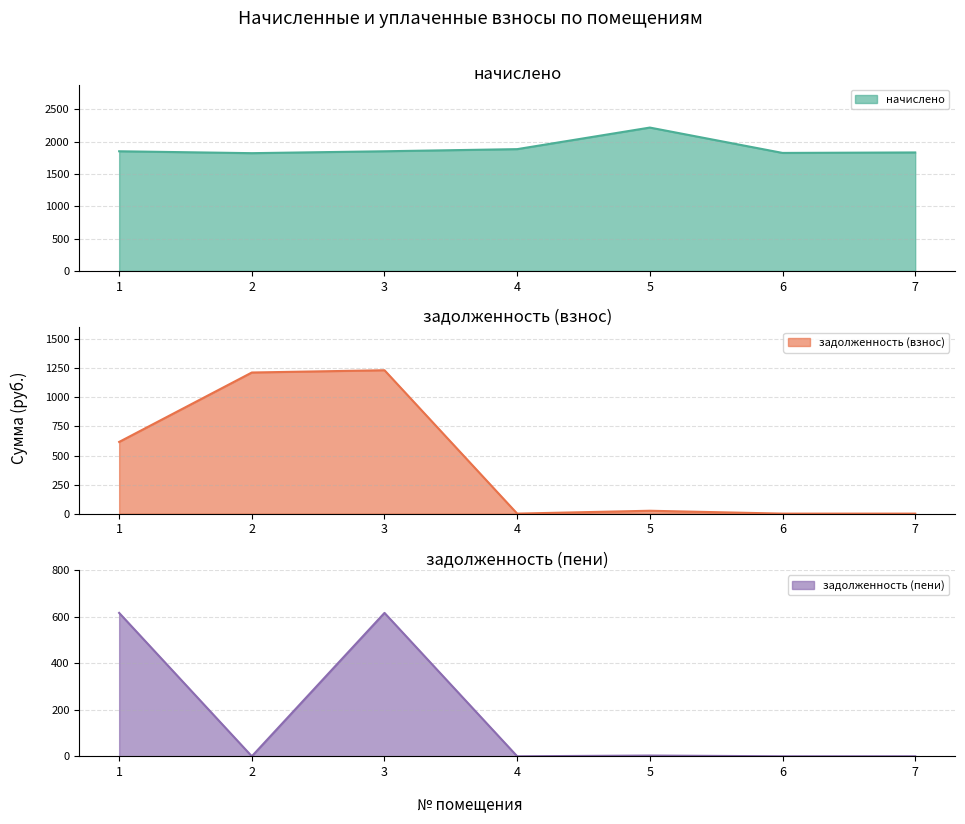

True or false: начислено and задолженность (пени) intersect in this chart.

False